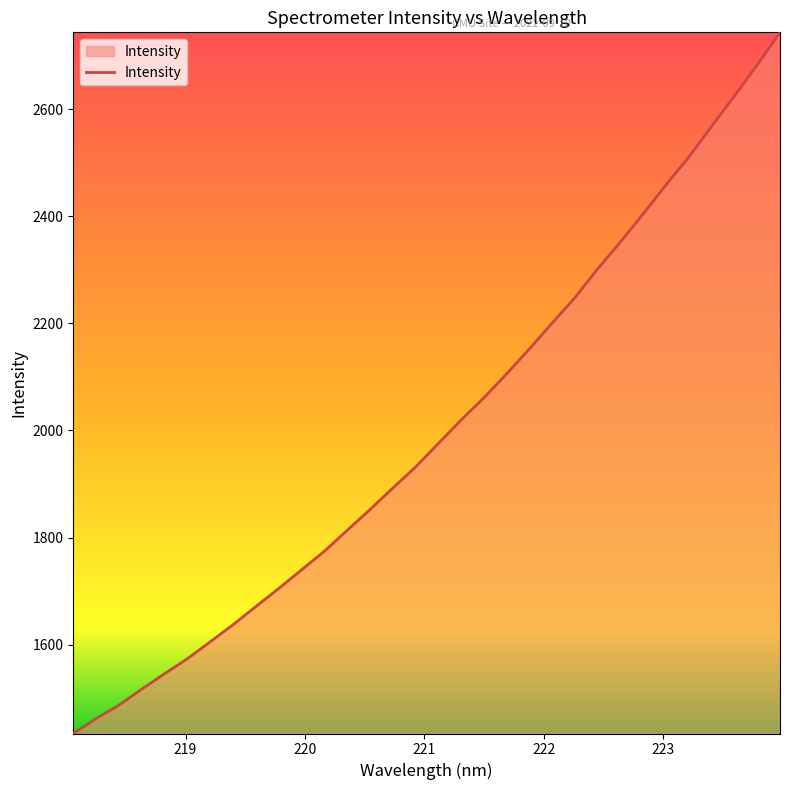

What is the smallest value displayed?

1434.3